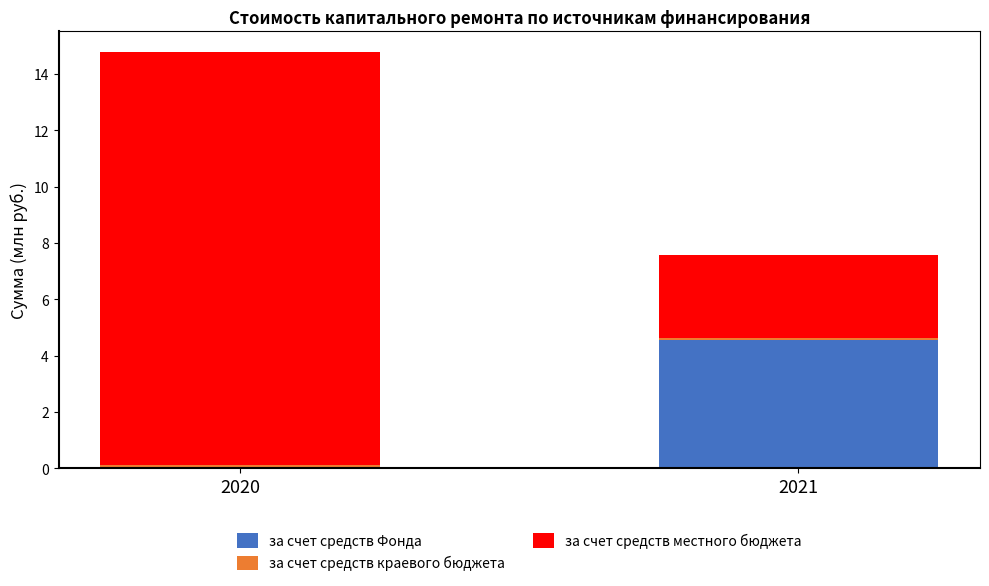

True or false: за счет средств Фонда has a value of 6.7 at 2021.

False